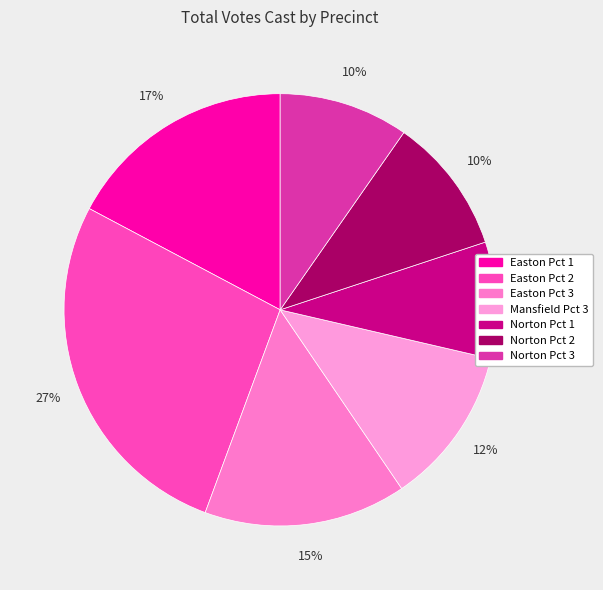

What is the change in value from Easton Pct 2 to Mansfield Pct 3?

-966